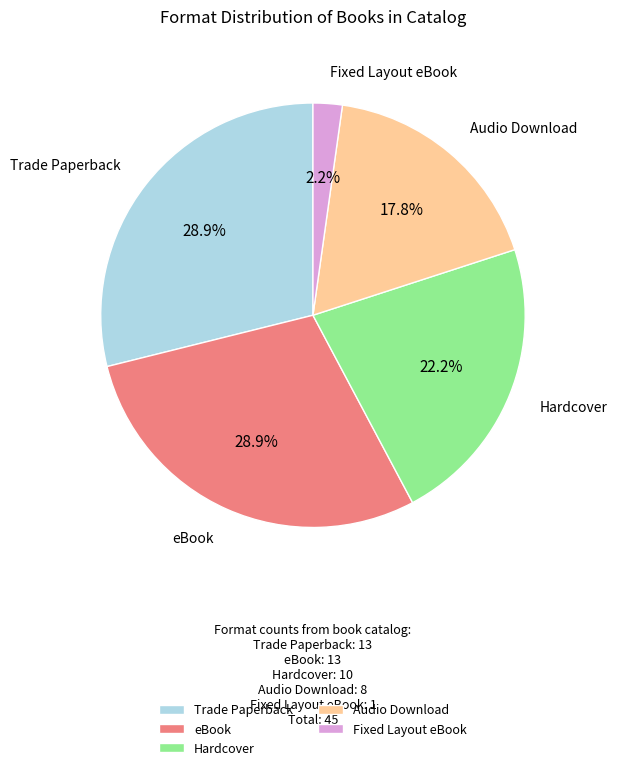

Is there any slice that represents more than half of the pie?

No